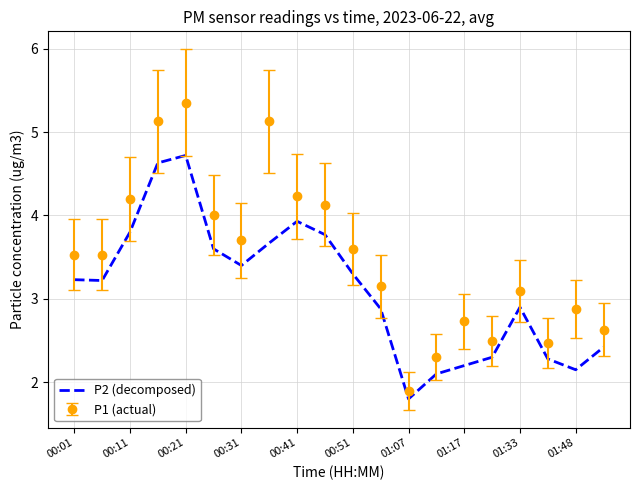

Which series has the largest range (max minus min)?

P1 (actual)